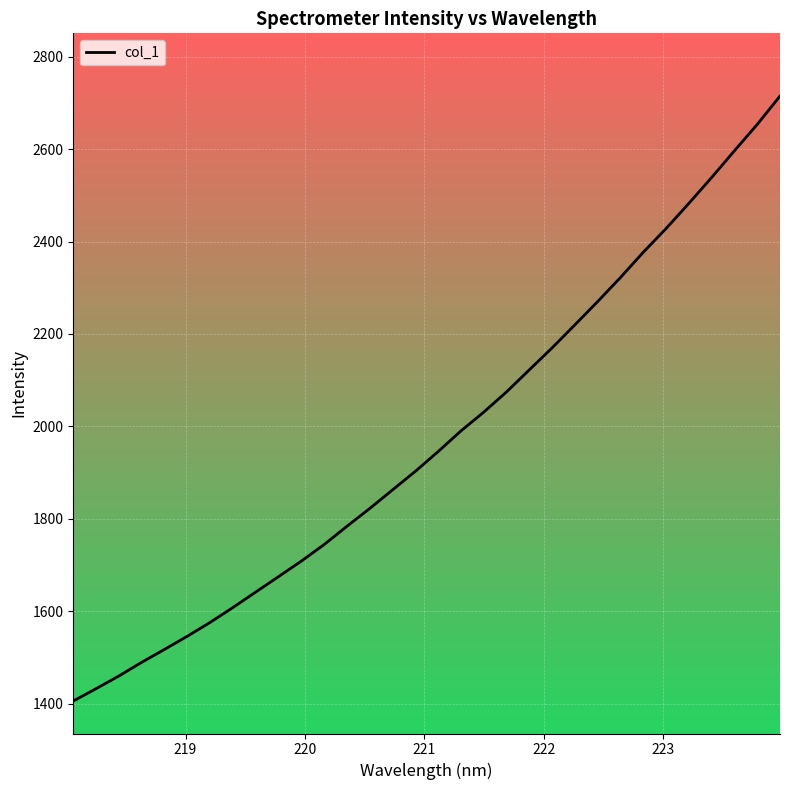

What is the difference between the maximum and minimum values?

1308.9